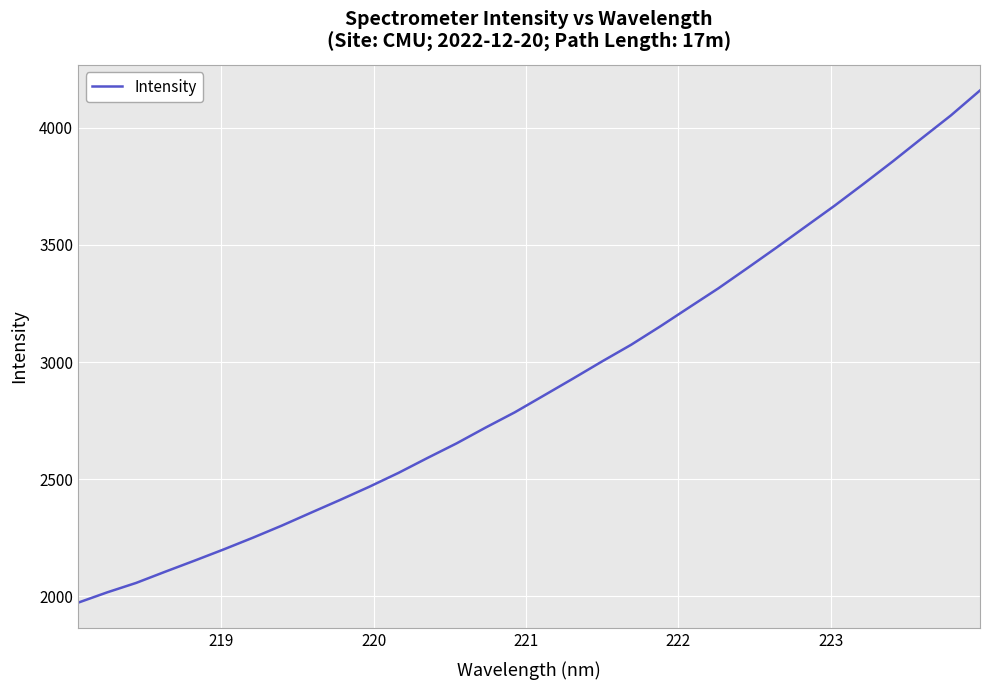

Is this an area chart (filled region under the line)?

No